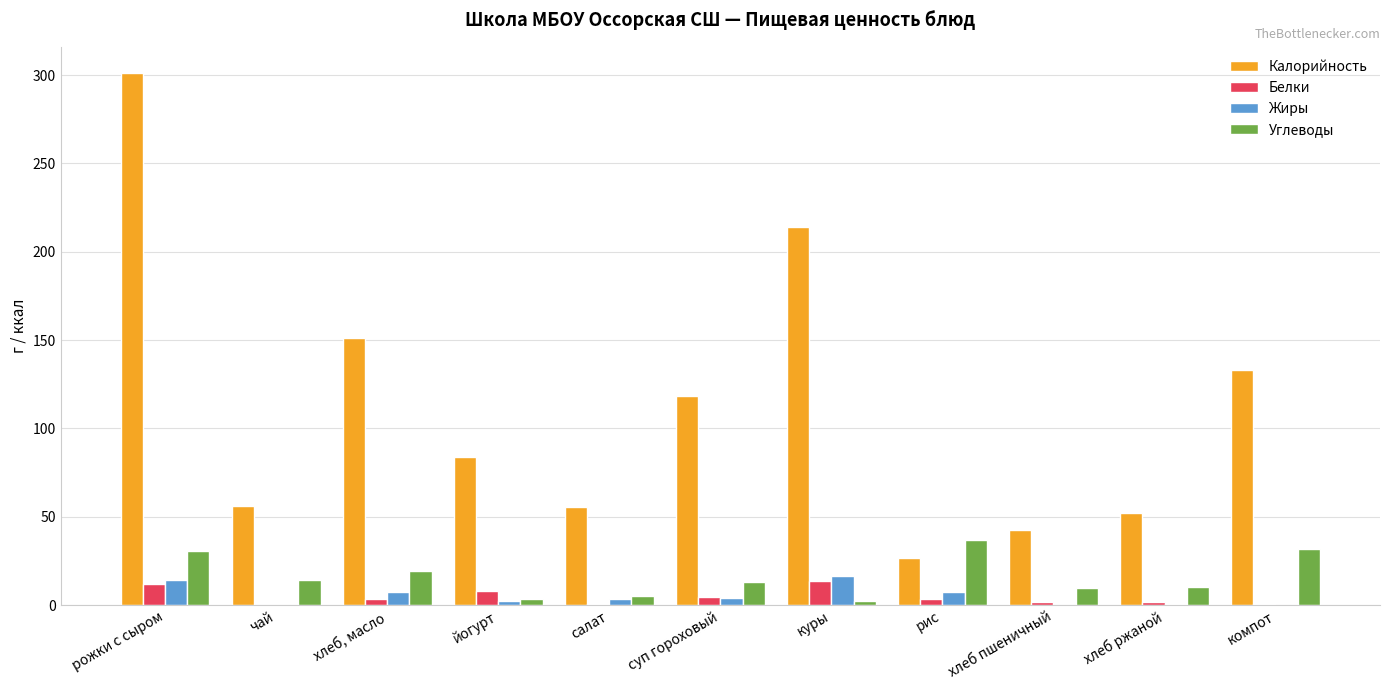

How many values in the Белки series exceed 3?

6